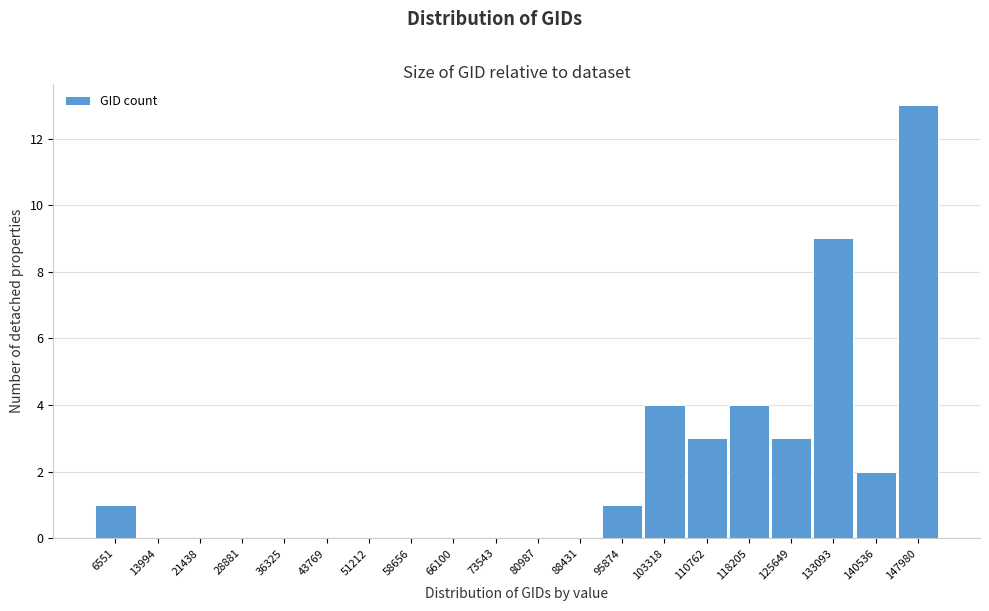

Reading left to right, extract all data points from this chart.

6551=1	13994=0	21438=0	28881=0	36325=0	43769=0	51212=0	58656=0	66100=0	73543=0	80987=0	88431=0	95874=1	103318=4	110762=3	118205=4	125649=3	133093=9	140536=2	147980=13